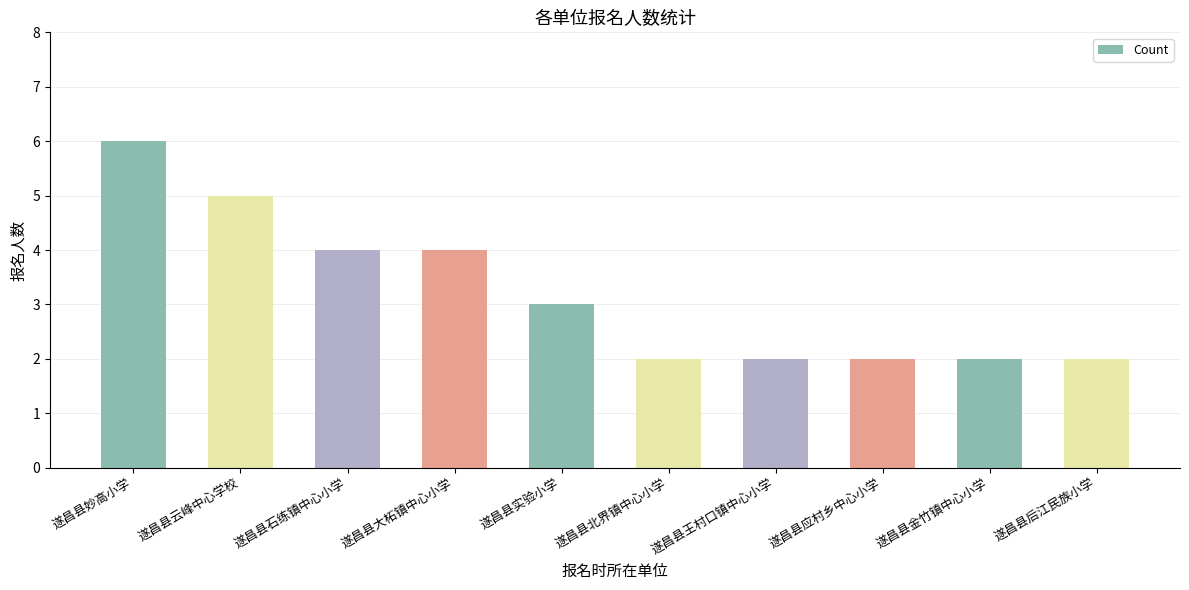

How many data points are less than 3?

5